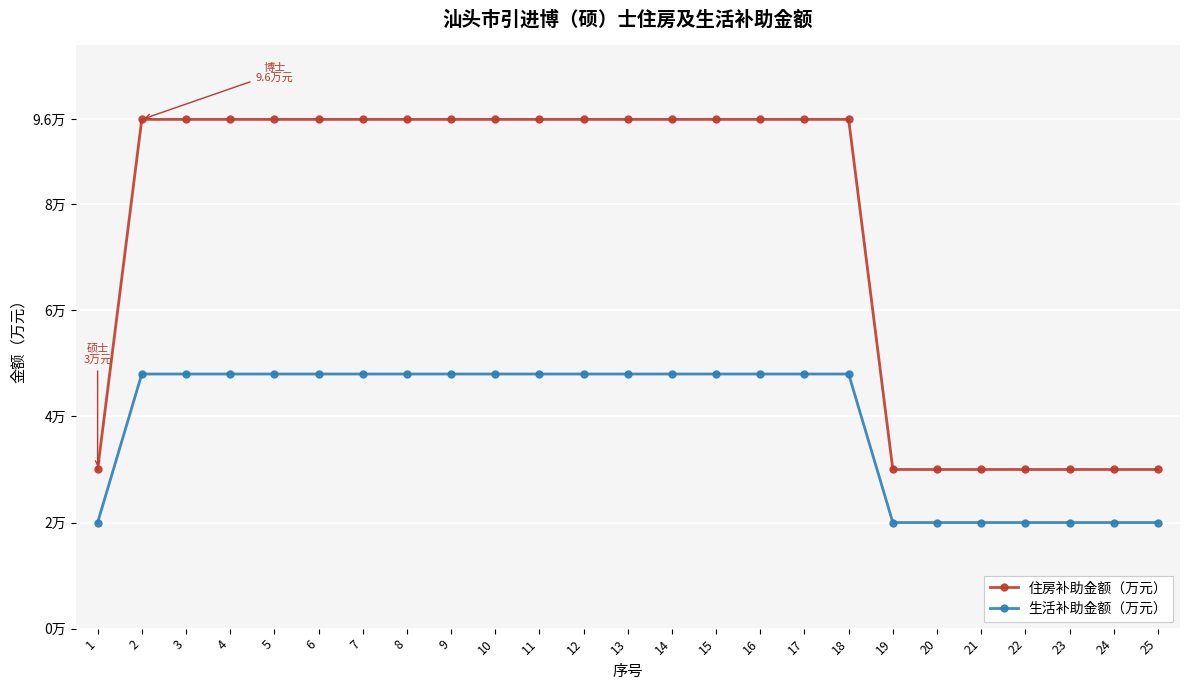

Is this an area chart (filled region under the line)?

No